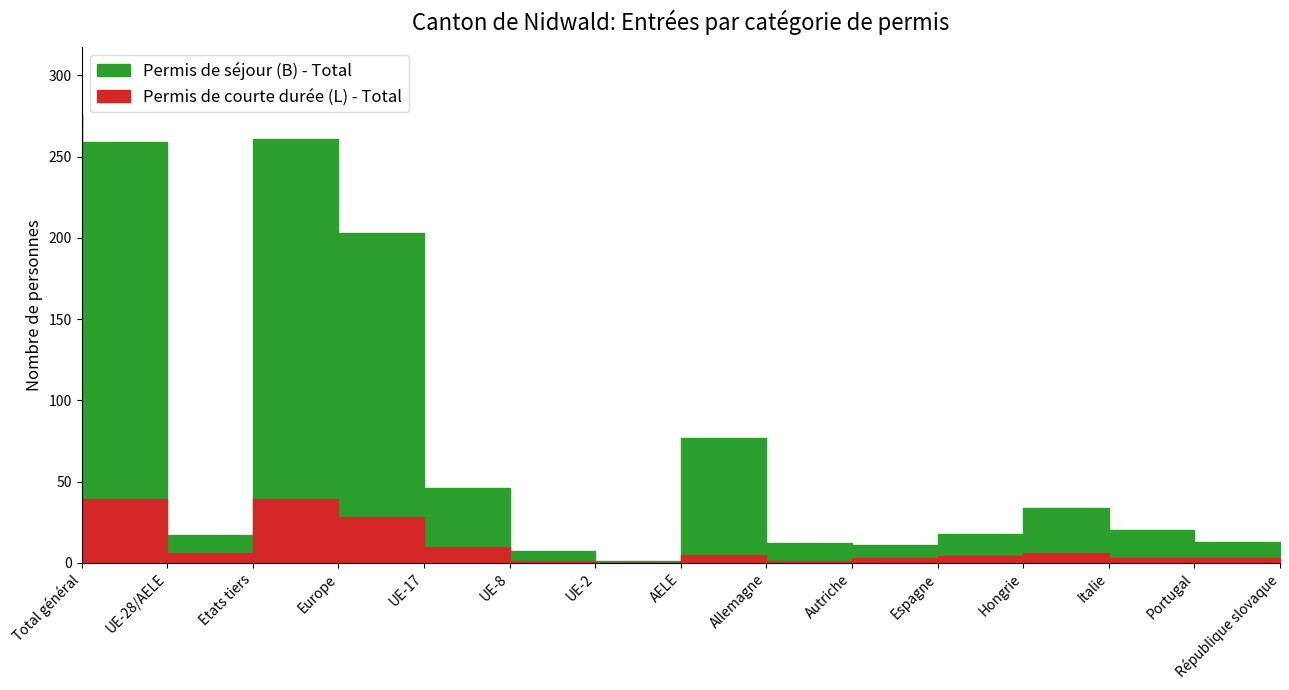

True or false: Permis de séjour (B) - Total and Permis de courte durée (L) - Total intersect in this chart.

False